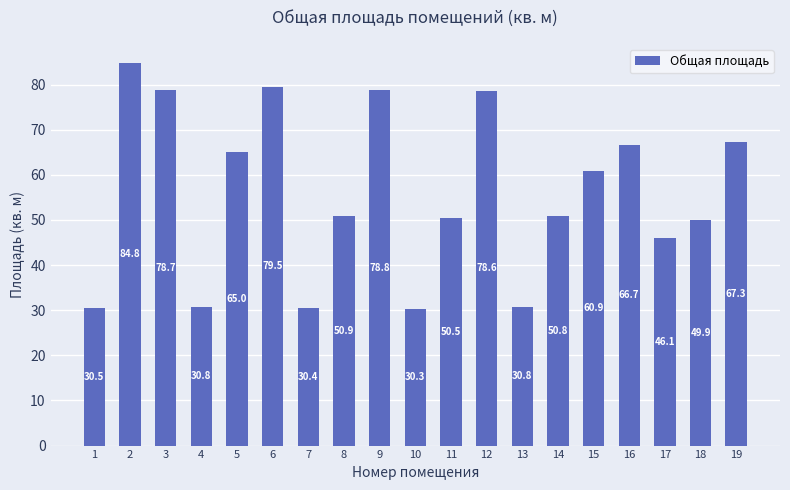

What is the sum of all values?

1061.3